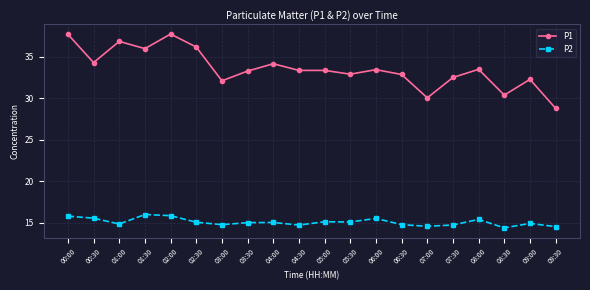

True or false: P2 and P1 intersect in this chart.

False